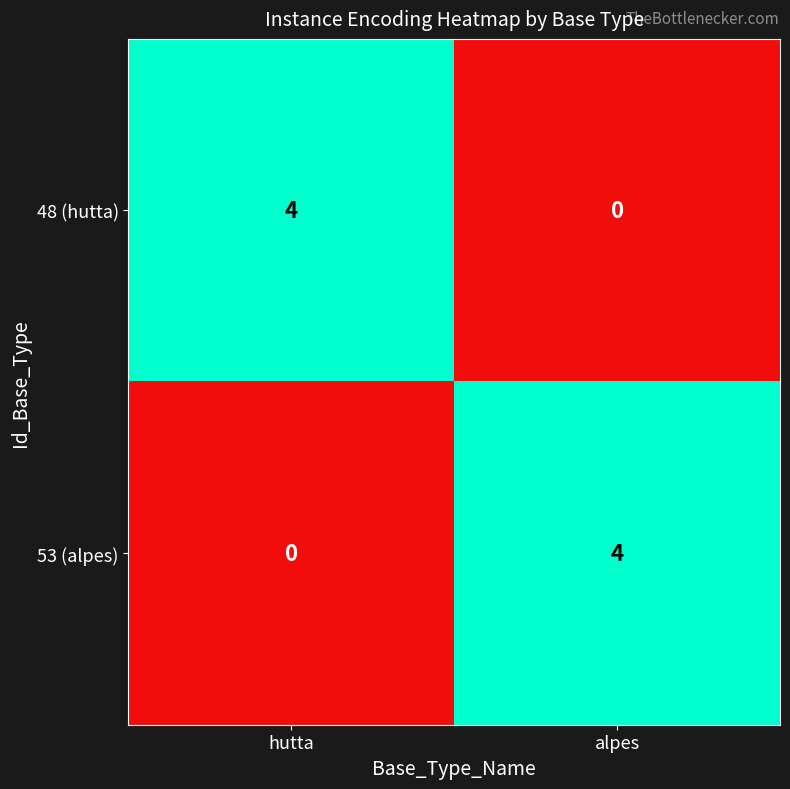

Rank the categories by 48 (hutta) value from lowest to highest.

alpes, hutta